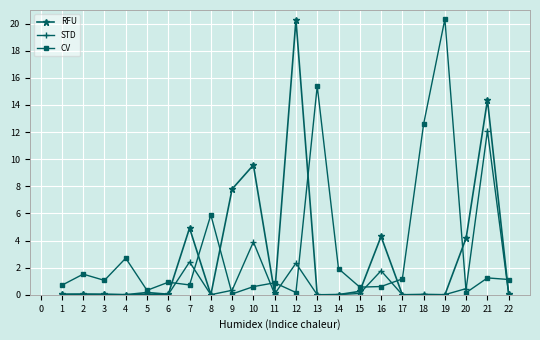

At 12, list the series in order from largest to smallest.

RFU, STD, CV